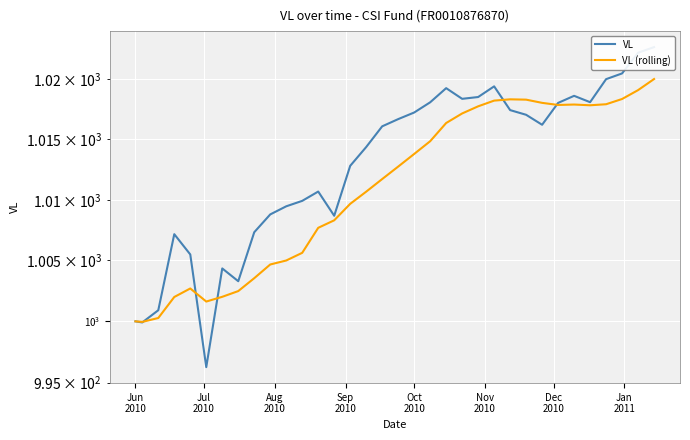

How many data points in VL are above 1016?

18